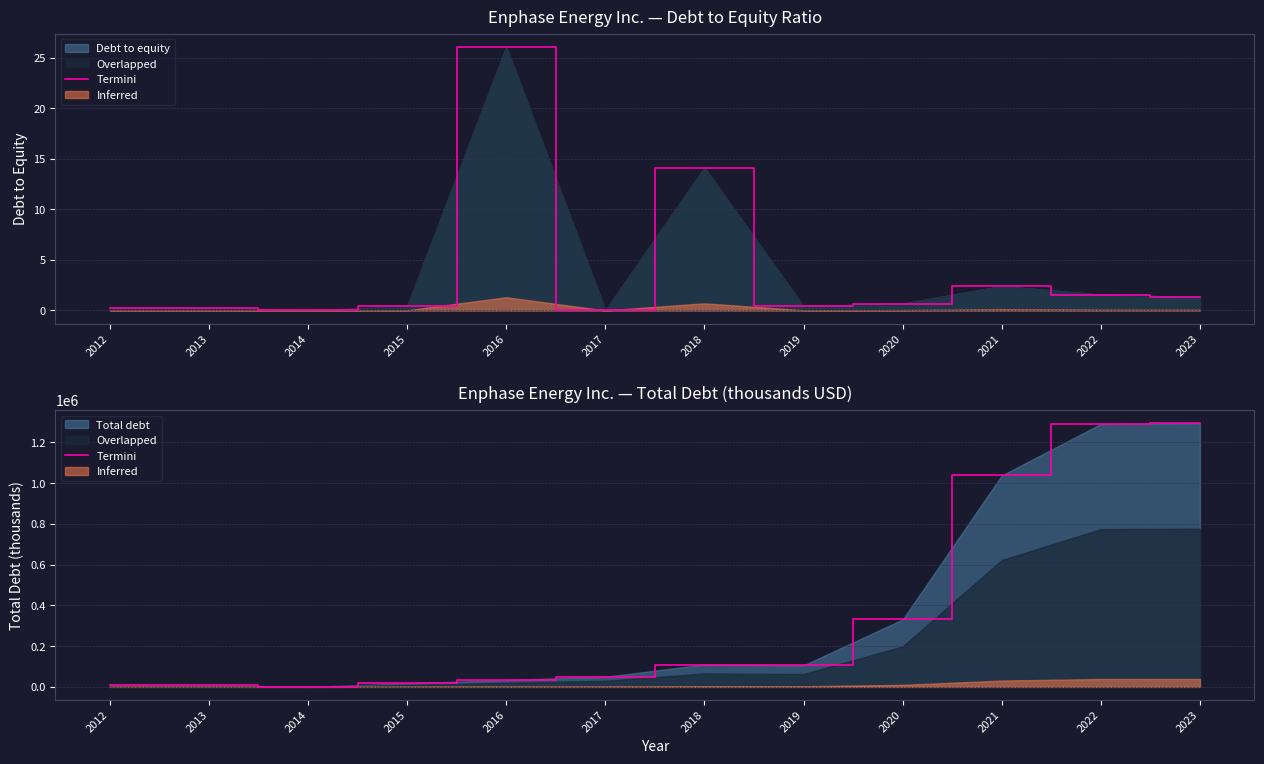

Between 2013 and 2014, which is larger?

2013